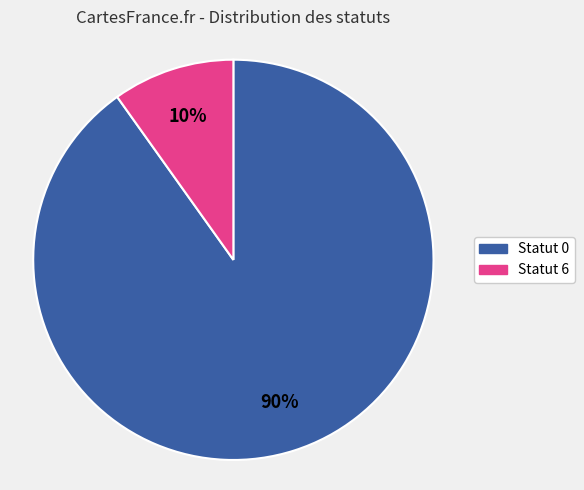

How many segments does this pie chart have?

2